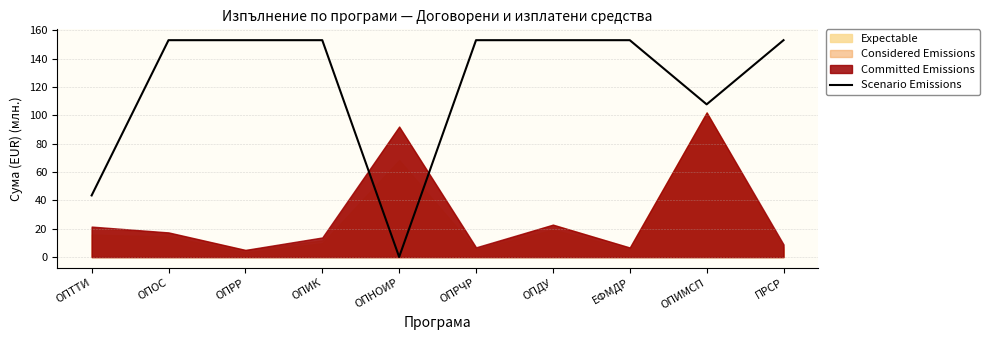

Between ОПРЧР and ОПИМСП, which is larger?

ОПРЧР